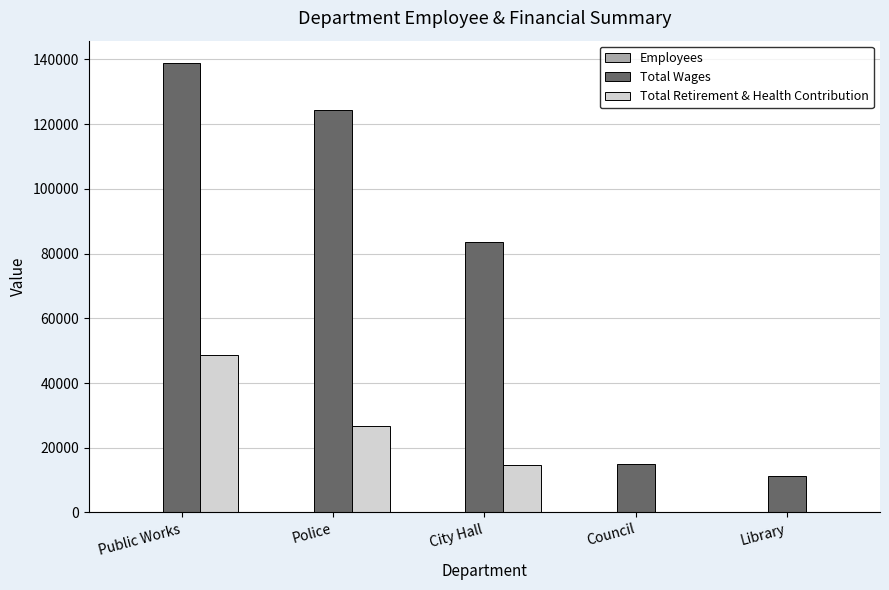

How many data points does each series have?

5